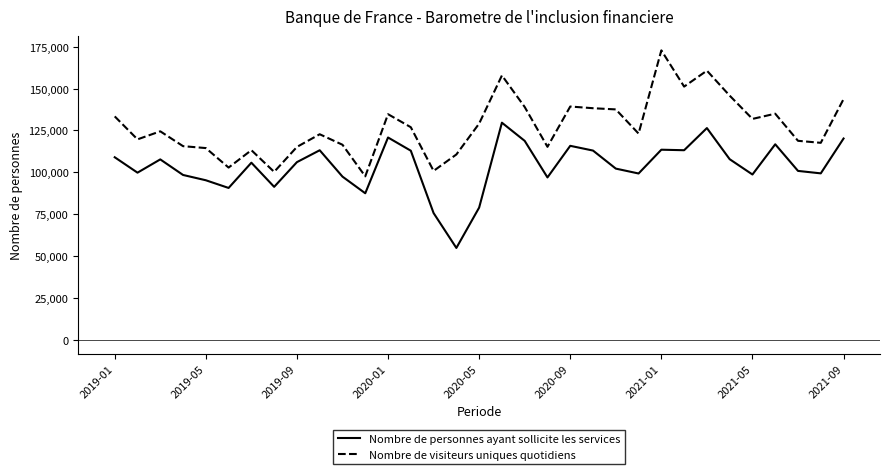

True or false: Nombre de personnes ayant sollicite les services and Nombre de visiteurs uniques quotidiens cross at least once.

False